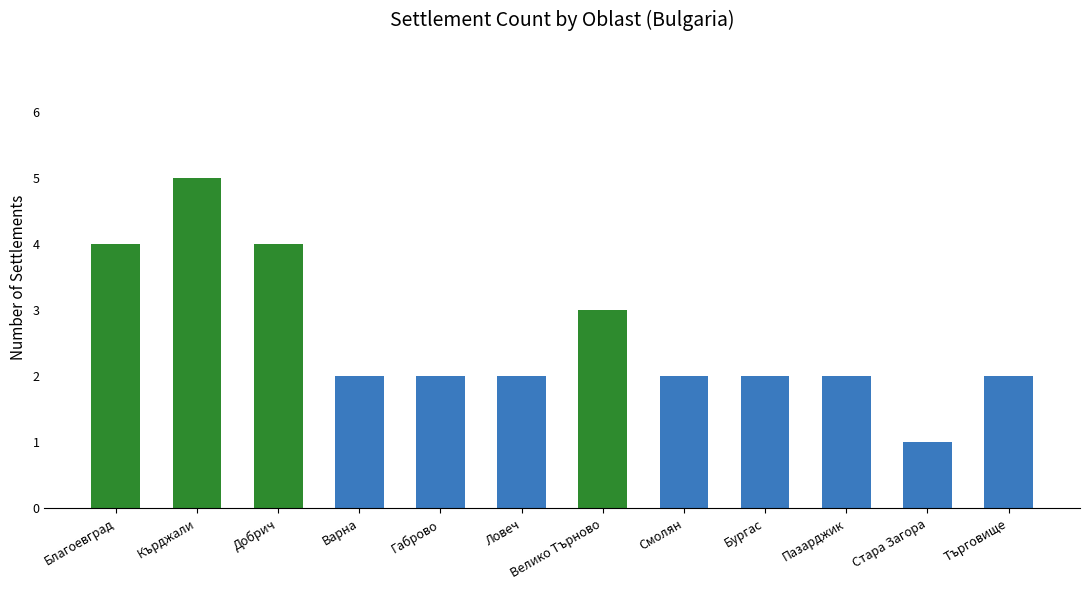

Reading left to right, what are all the values shown in this chart?

Благоевград=4	Кърджали=5	Добрич=4	Варна=2	Габрово=2	Ловеч=2	Велико Търново=3	Смолян=2	Бургас=2	Пазарджик=2	Стара Загора=1	Търговище=2